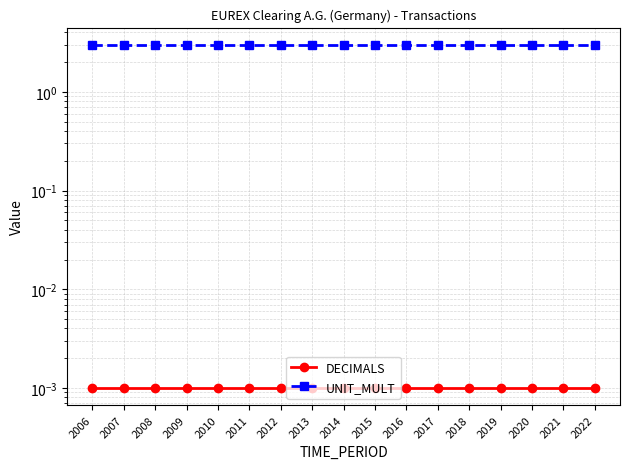

Does the chart have visible grid lines?

Yes